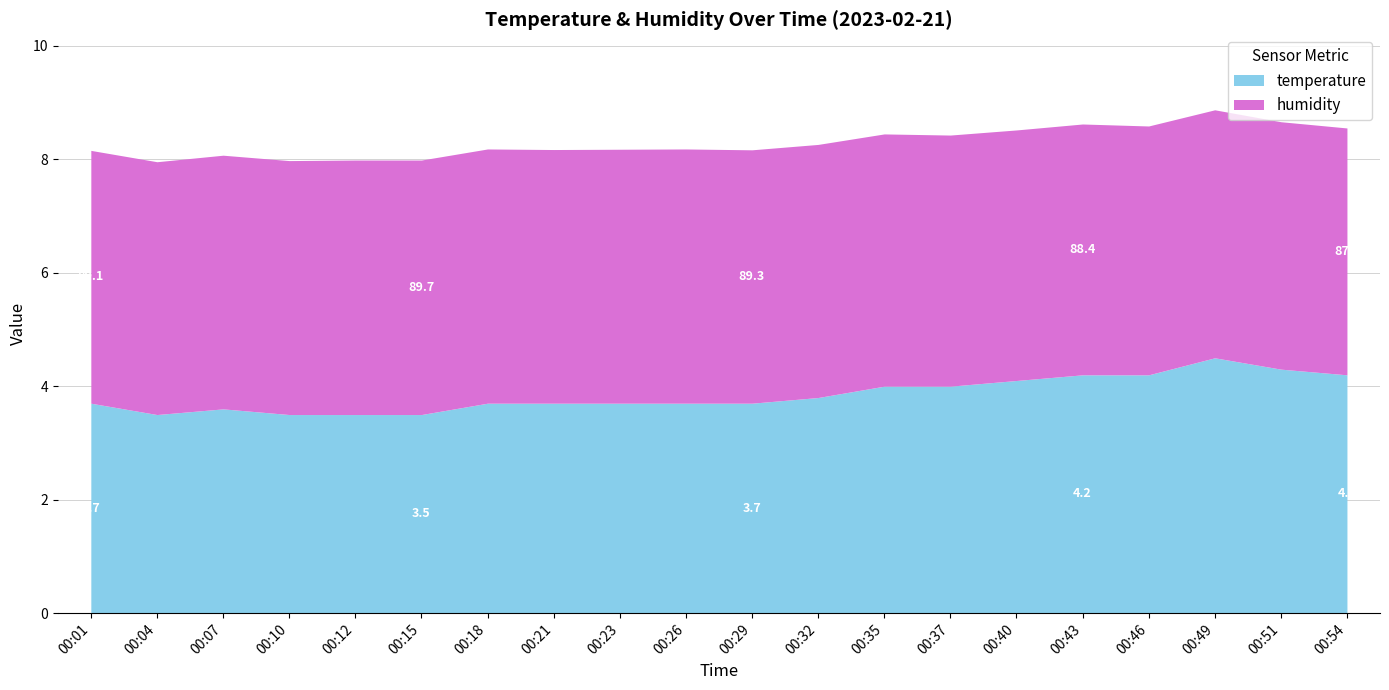

Reading left to right, extract all data points from this chart.

3.7	3.5	3.6	3.5	3.5	3.5	3.7	3.7	3.7	3.7	3.7	3.8	4.0	4.0	4.1	4.2	4.2	4.5	4.3	4.2